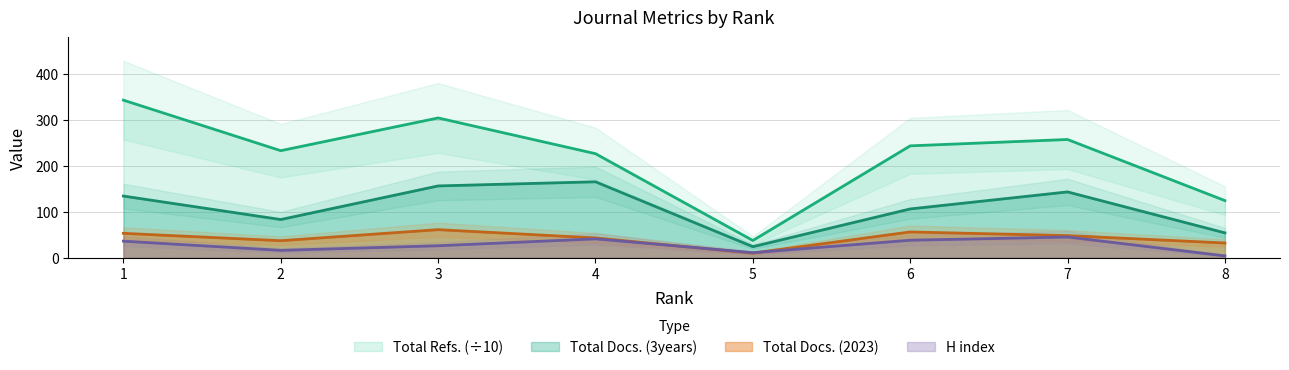

True or false: Total Docs. (2023) and Total Refs. intersect in this chart.

False